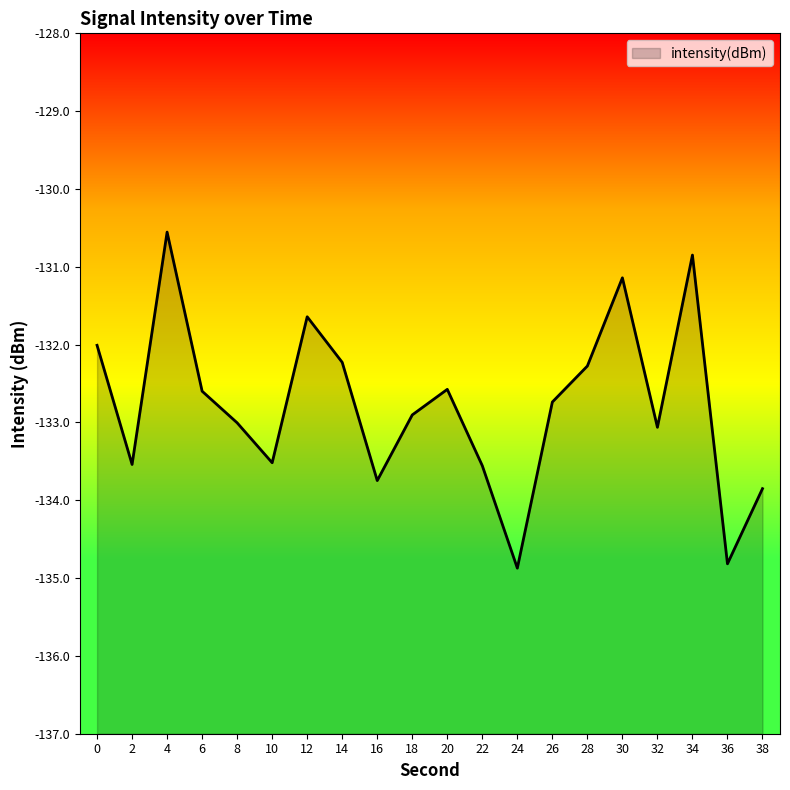

What is the greatest value displayed?

-130.6